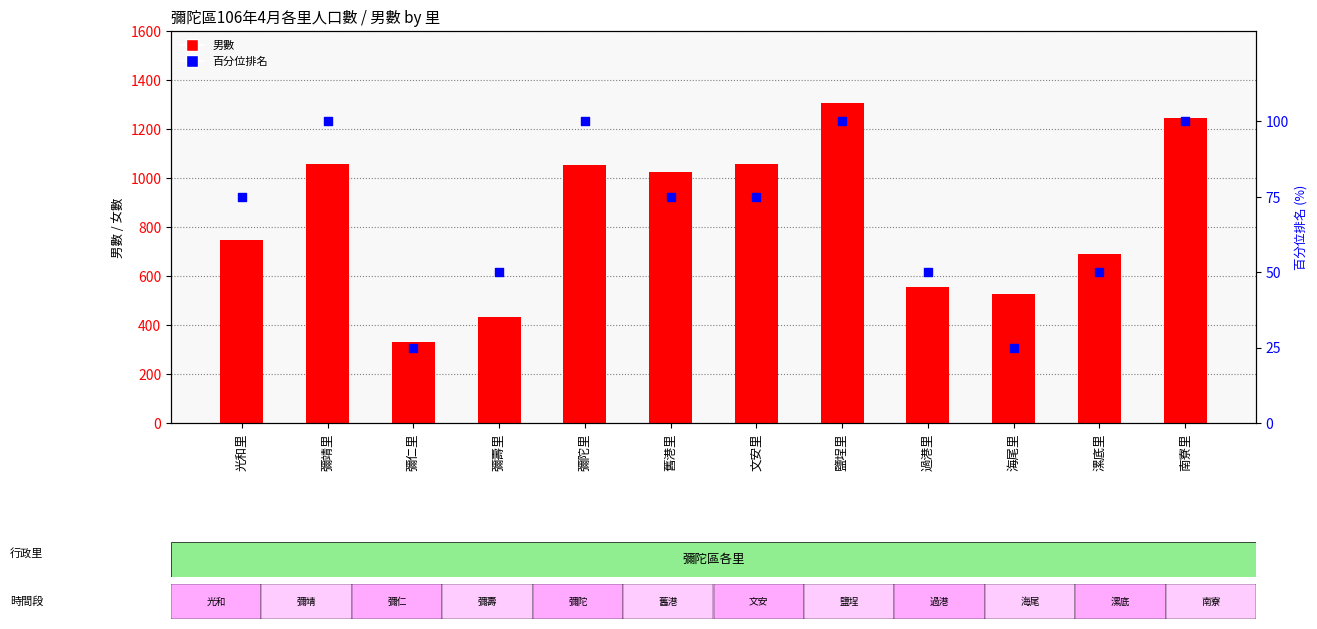

What is the total value across all series at 彌壽里?

483